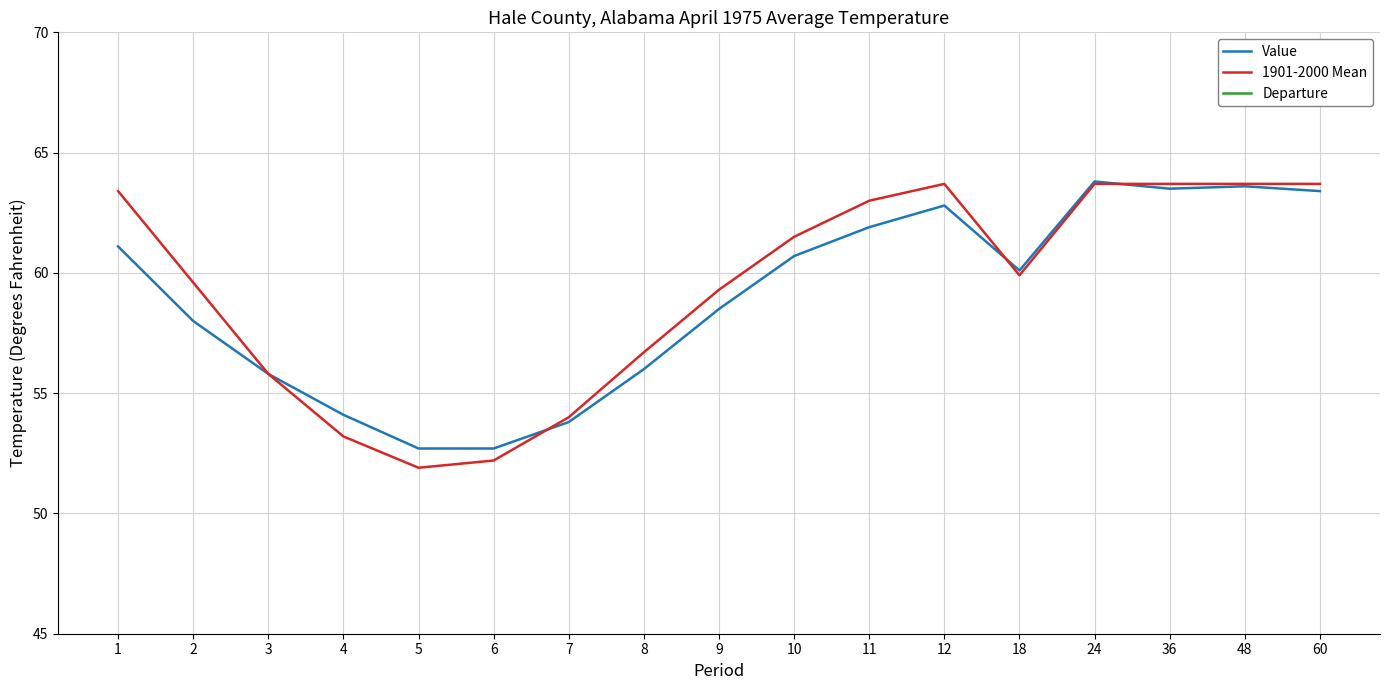

In Departure, how many points are lower than both neighbors (excluding endpoints)?

2